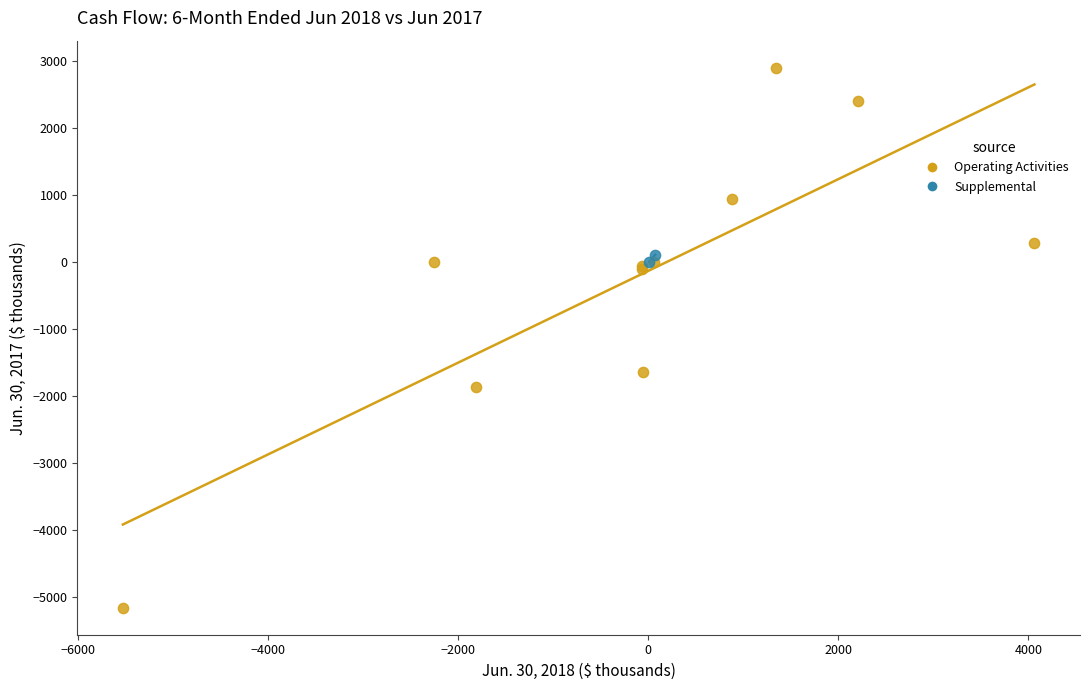

What are all the series names shown in the legend?

Operating Activities, Supplemental